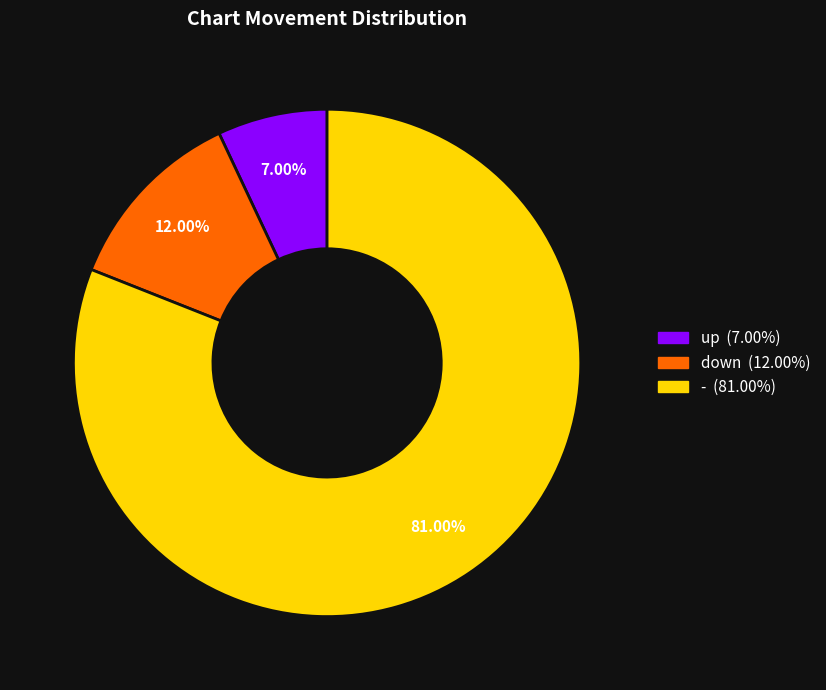

To the nearest percent, what is the average slice percentage?

33%